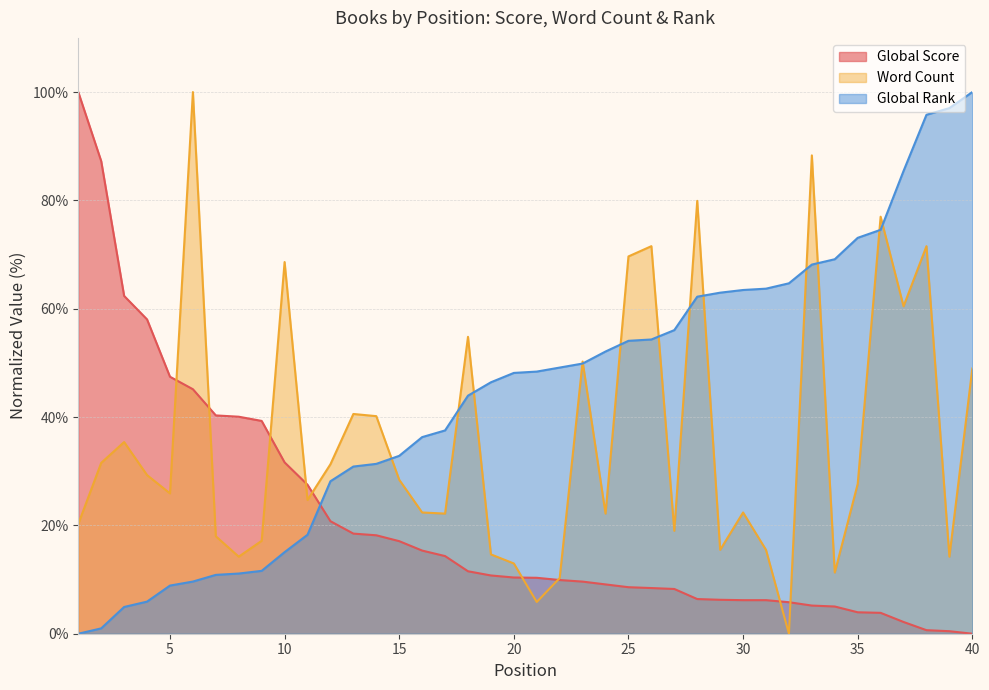

Which series changed the most between 11 and 40?

Global Rank